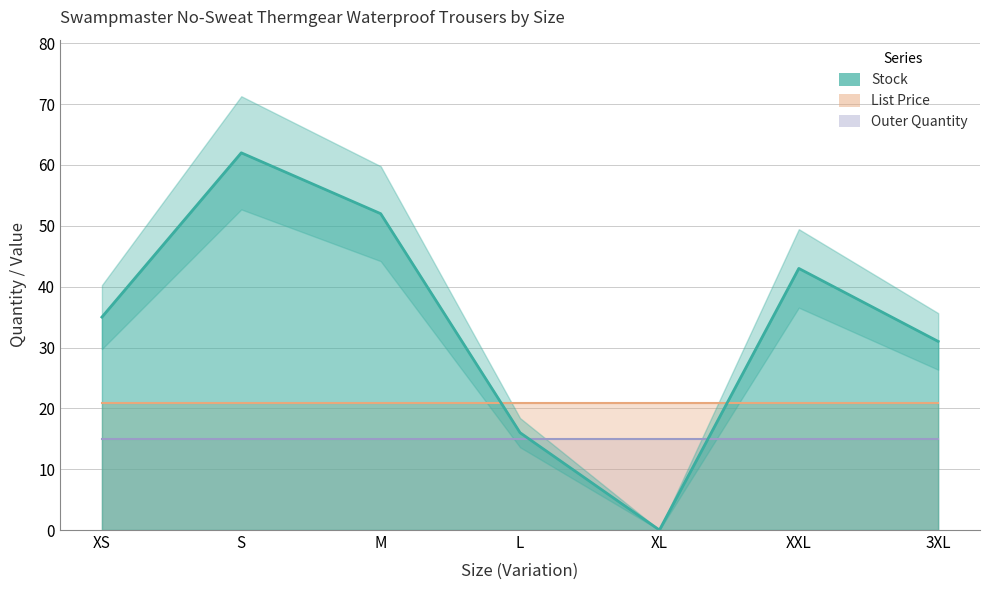

Between M and L, which series saw the biggest shift?

Stock